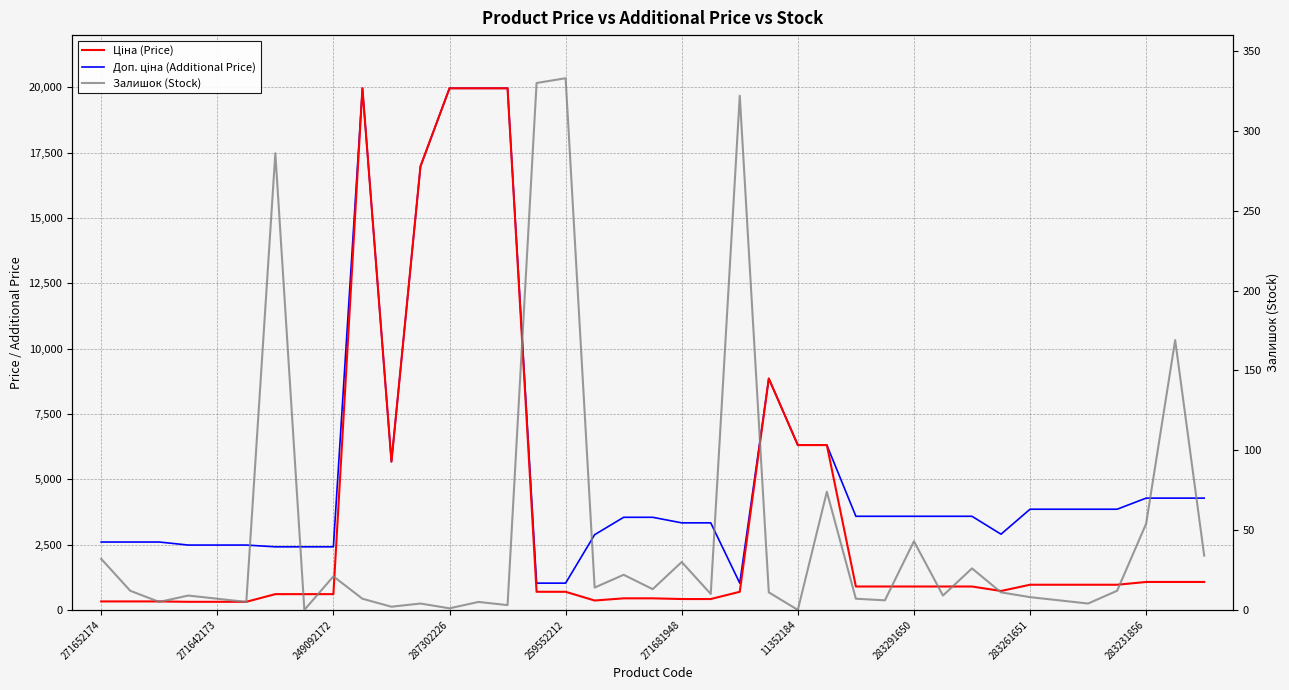

The Ціна (Price) series shows 1069.8 at 38. True or false?

True